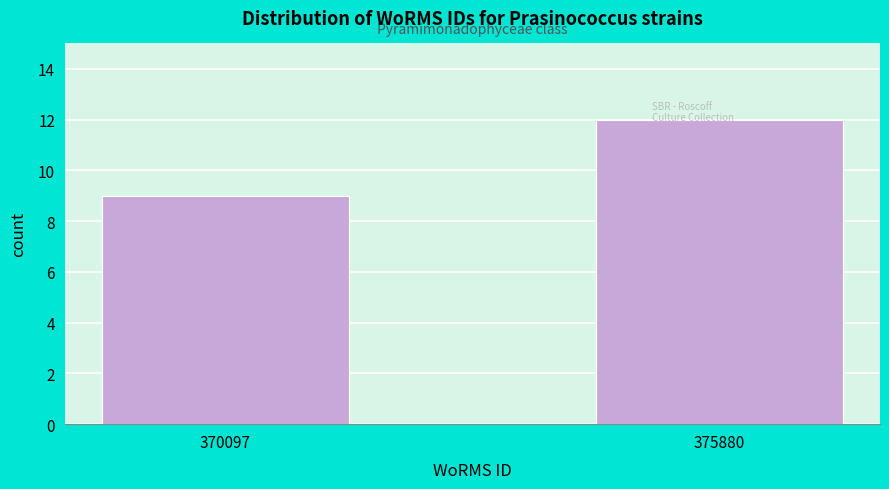

What is the difference between the maximum and minimum values?

3